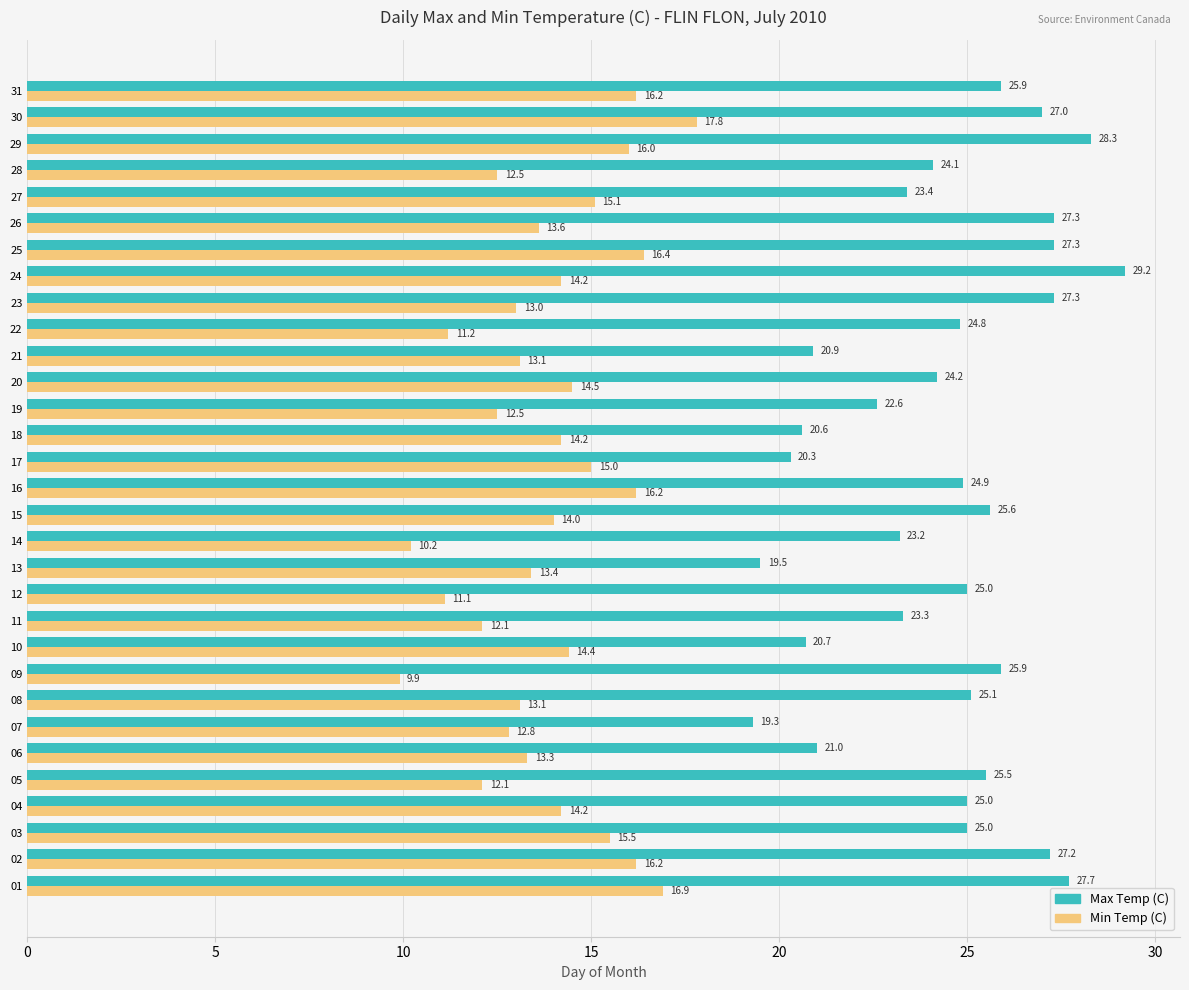

Read the Max Temp (C) value at 19.

22.6